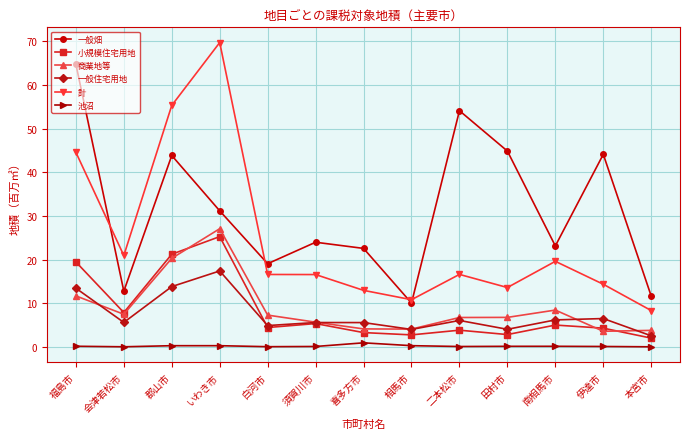

True or false: 一般住宅用地 and 池沼 intersect in this chart.

False